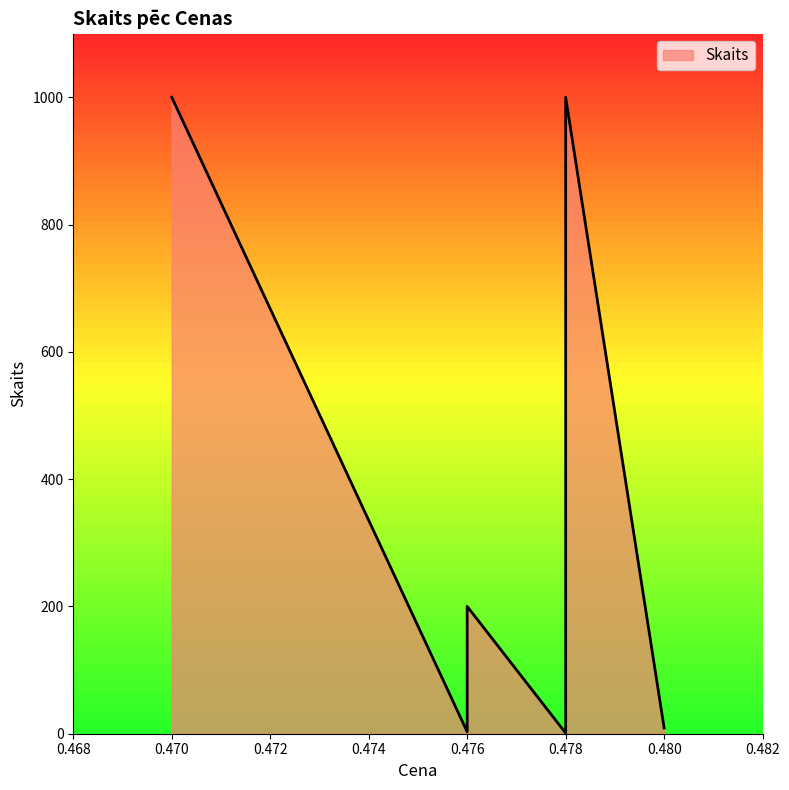

True or false: there are more than 2 points higher than both neighbors.

False